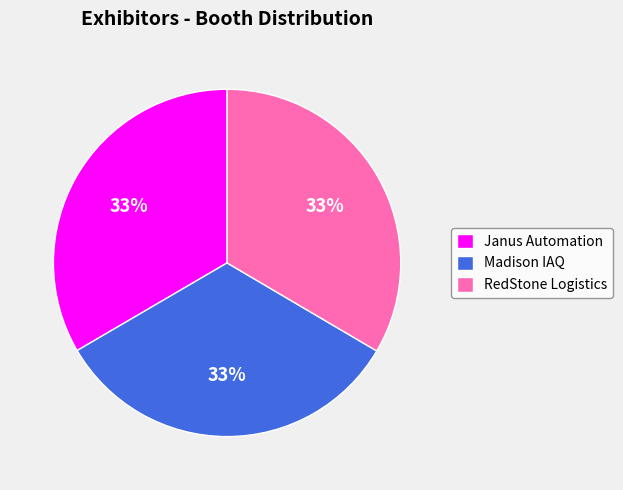

To the nearest percent, what percentage of the pie is Janus Automation?

33%